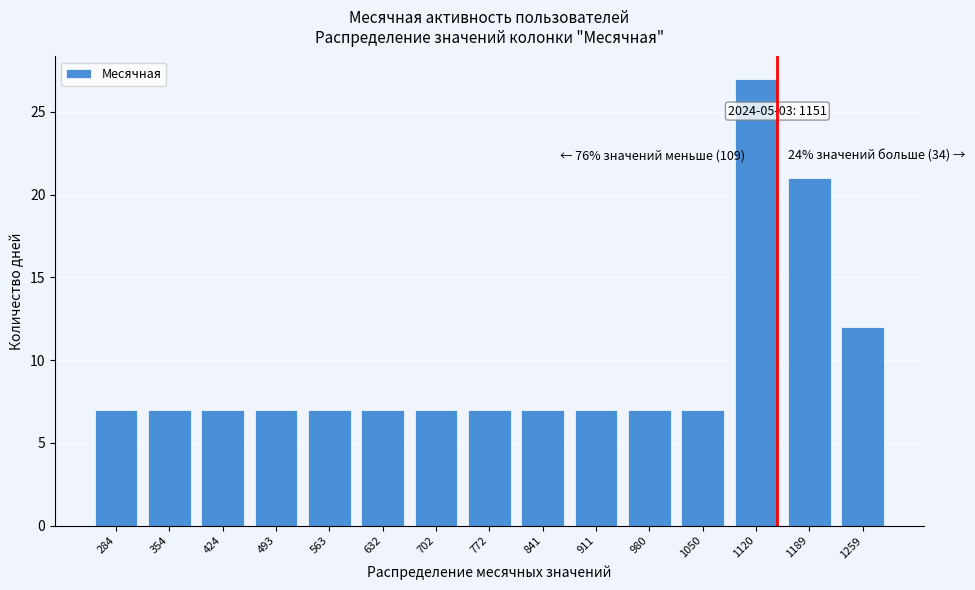

Reading left to right, list all the values displayed in this chart.

284=7	354=7	424=7	493=7	563=7	632=7	702=7	772=7	841=7	911=7	980=7	1050=7	1120=27	1189=21	1259=12